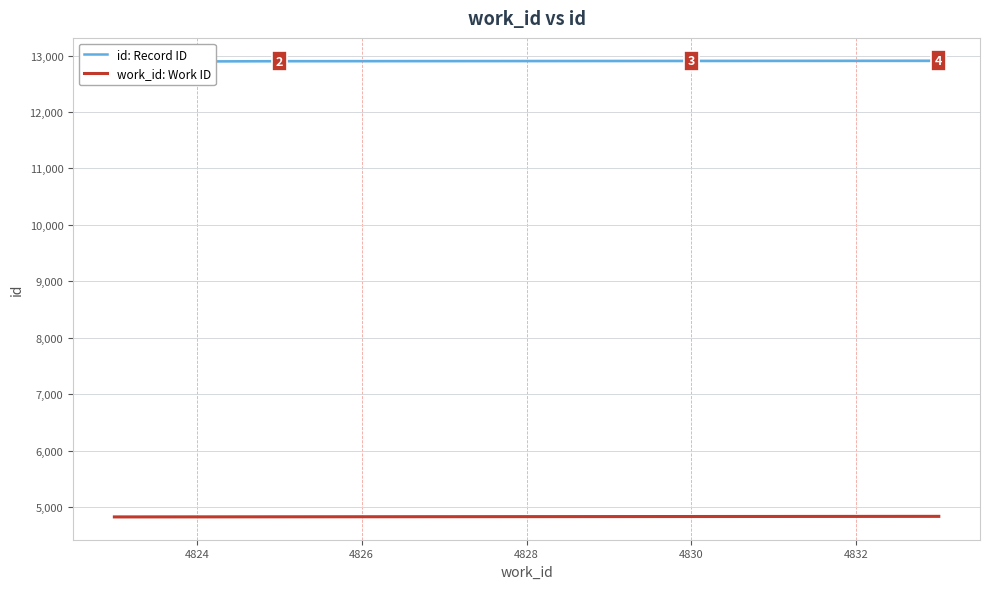

The work_id: Work ID series shows 4828 at 4828. True or false?

True